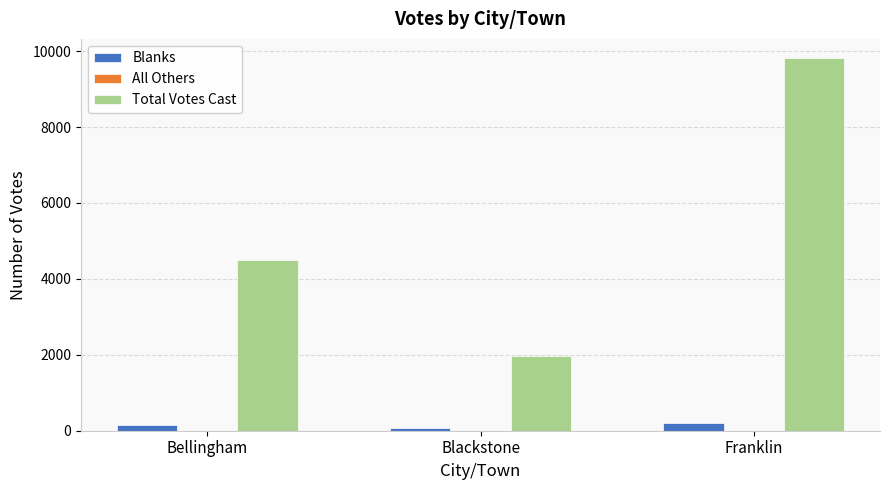

What is the spread (max minus min) of values at Bellingham?

4486